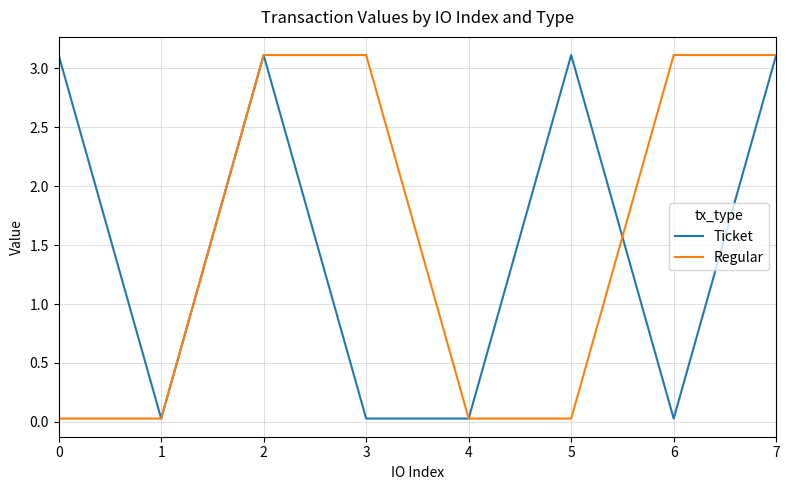

Is it true that Ticket equals 0.0 at 1?

True